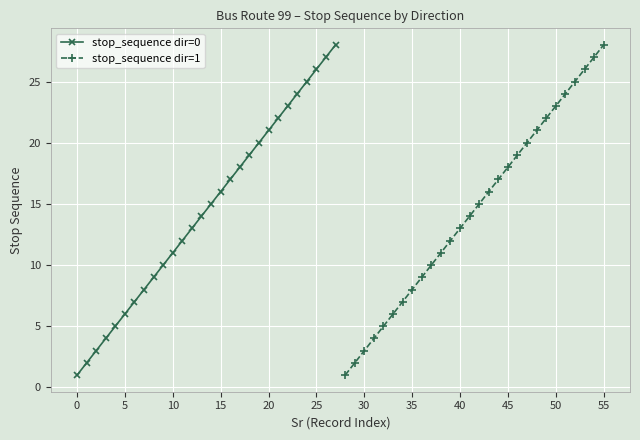

Rank the series by their maximum value, from lowest to highest.

stop_sequence dir=0, stop_sequence dir=1